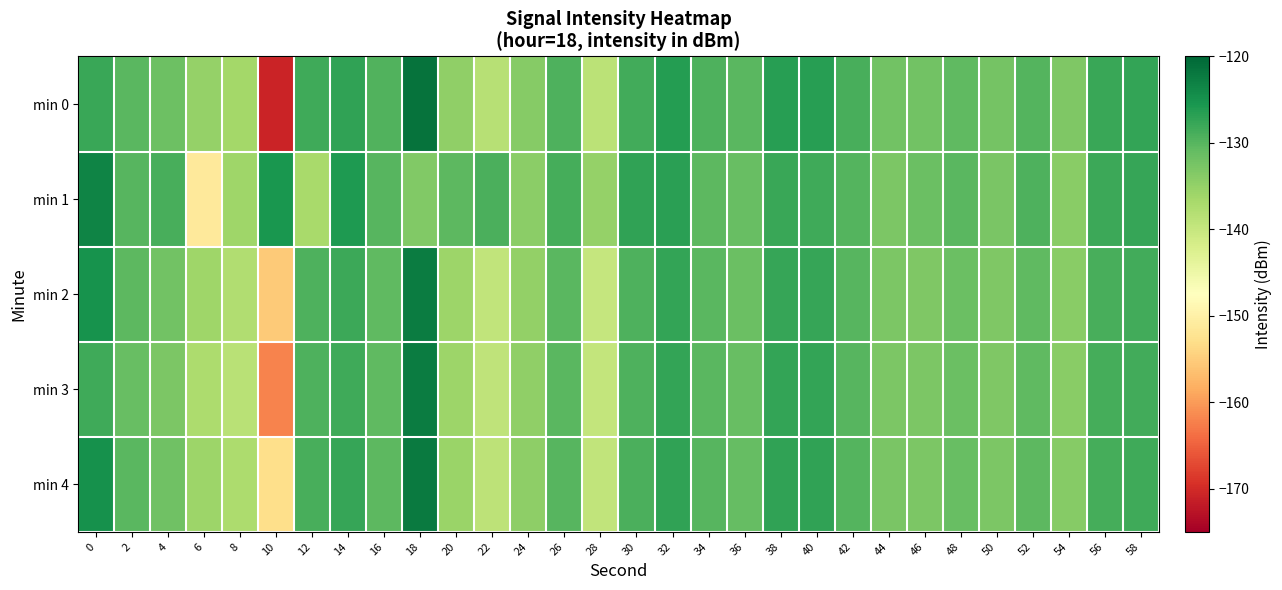

What is the smallest value displayed?

-170.9